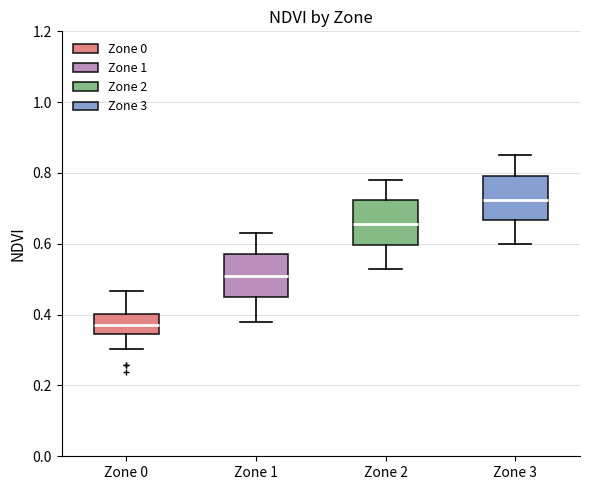

Which box's median line is the highest?

Zone 3